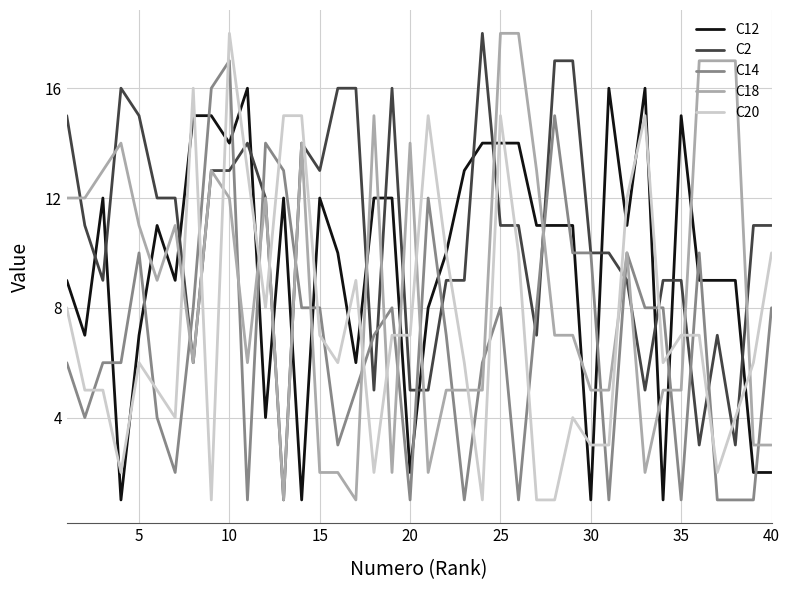

Which series ends up on top after the final intersection of C2 and C12?

C2